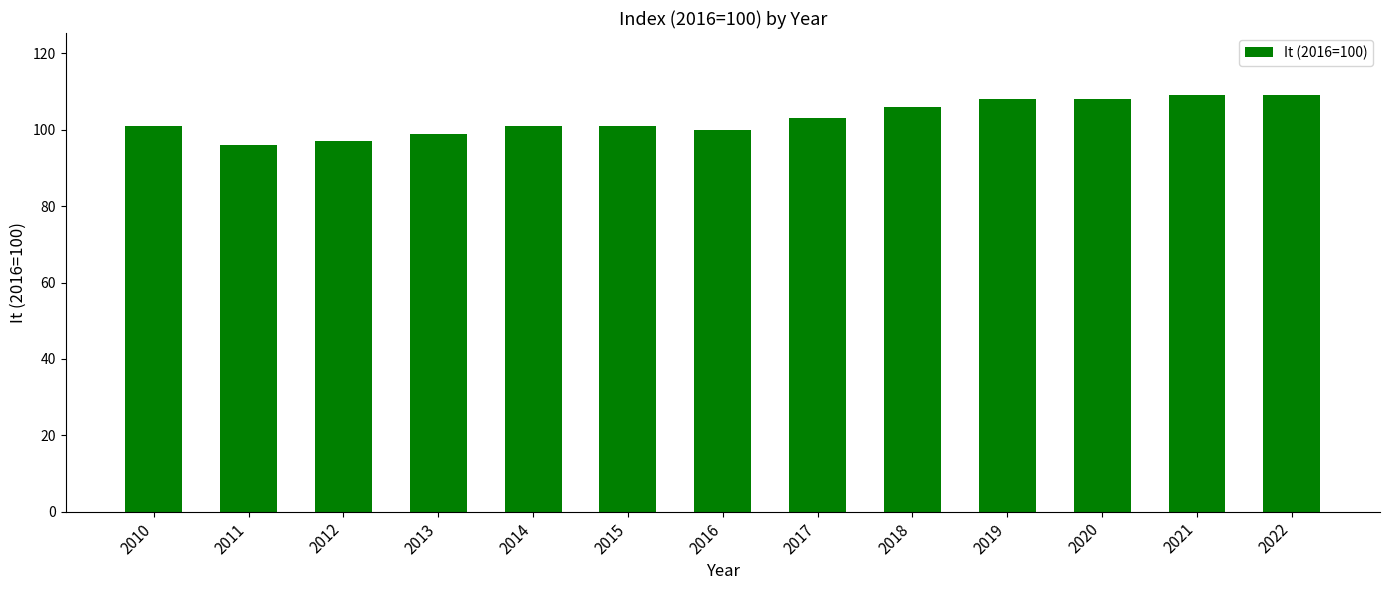

Reading left to right, transcribe all the data shown in this chart.

2010=101	2011=96	2012=97	2013=99	2014=101	2015=101	2016=100	2017=103	2018=106	2019=108	2020=108	2021=109	2022=109